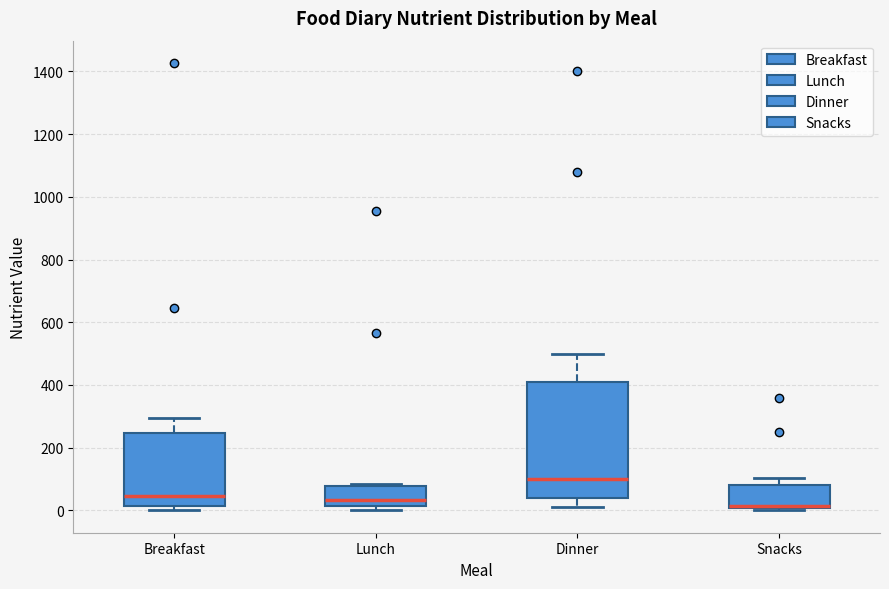

Reading left to right, read every box against the y-axis: the position of its median line, the range the box covers, and the ends of its whiskers. The values are not printed on the chart, so give them approximately, as read against the axis.

Breakfast: median 40, box 20 to 240, whiskers 0 to 300
Lunch: median 40, box 20 to 80, whiskers 0 to 80 (just above the box's upper edge)
Dinner: median 100, box 40 to 420, whiskers 20 to 500
Snacks: median 20, box 0 to 80, whiskers 0 to 100